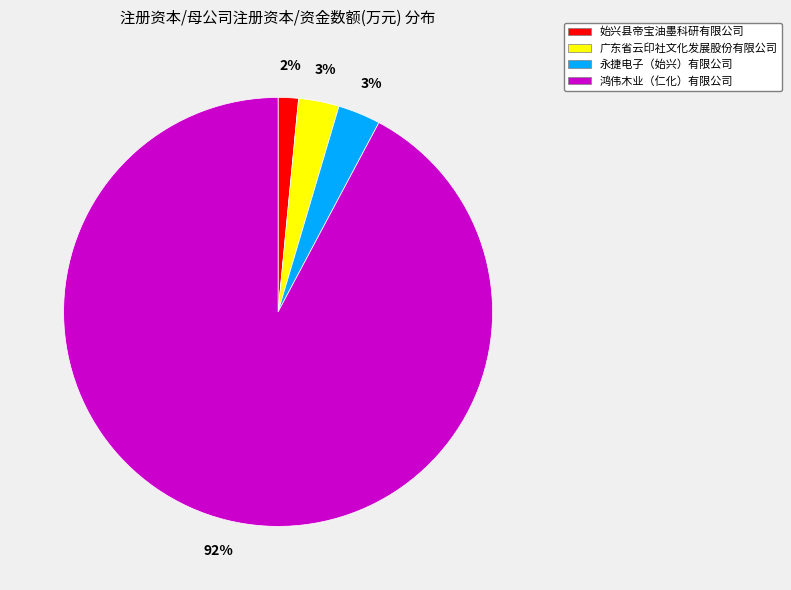

How many slices are in this pie chart?

4